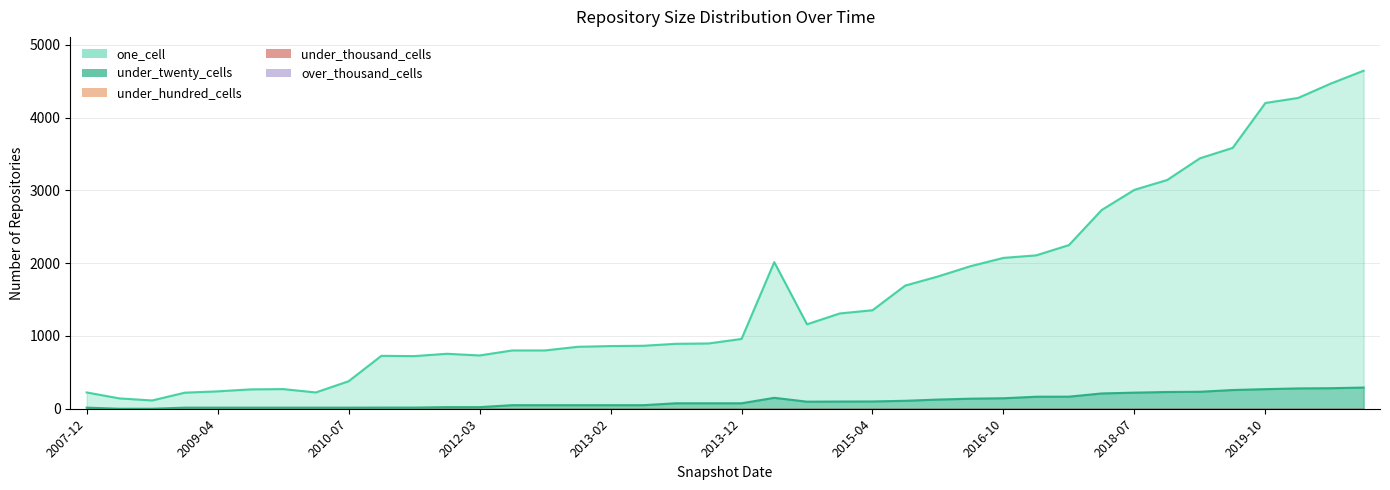

True or false: under_hundred_cells has more than 2 interior local peaks.

False